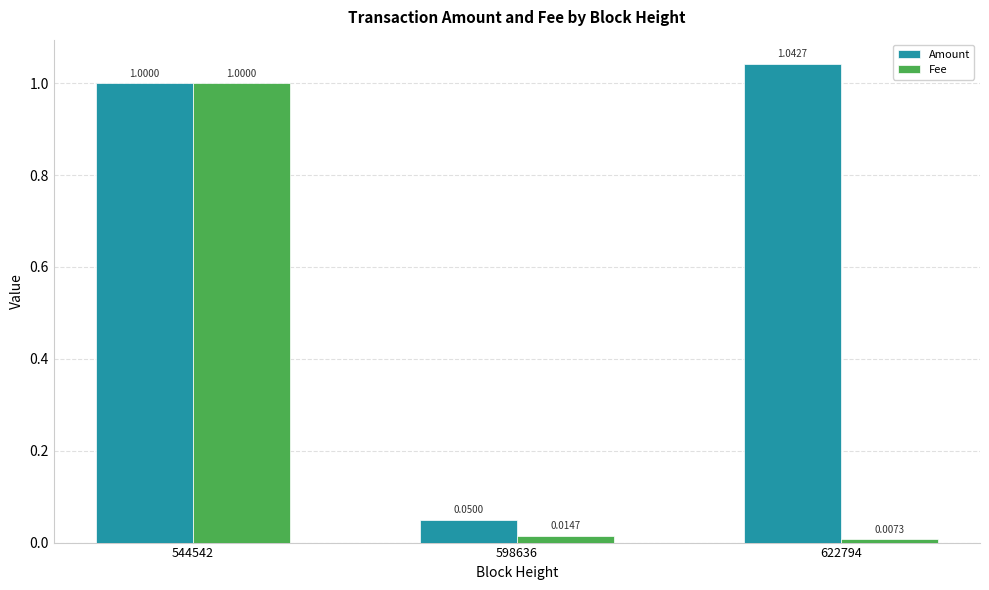

The value of Amount at 622794 is 1.0. True or false?

True